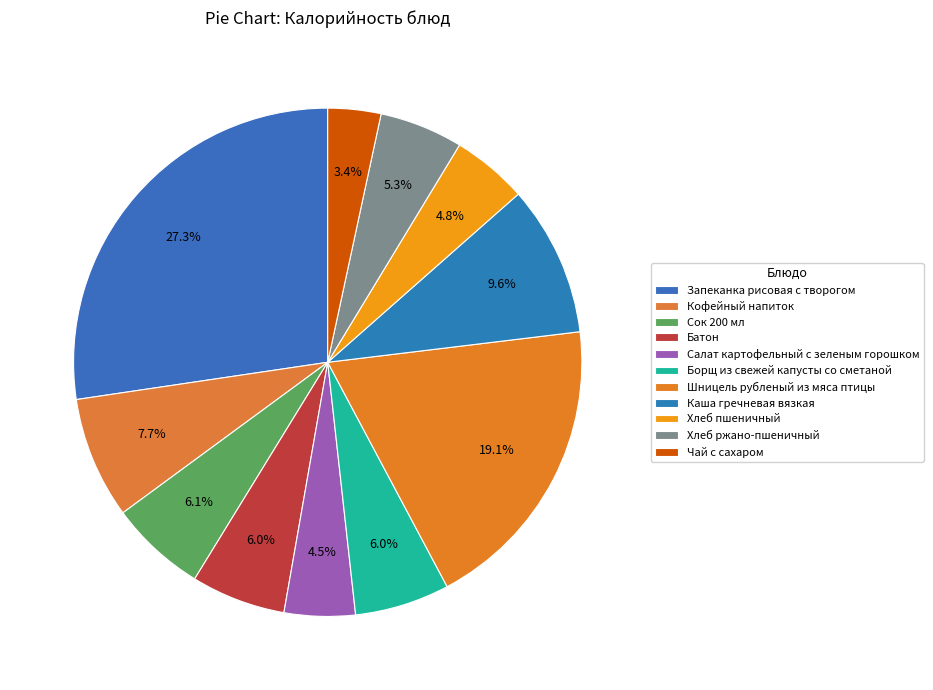

To the nearest percent, what is the difference between the largest and smallest slice percentages?

24%